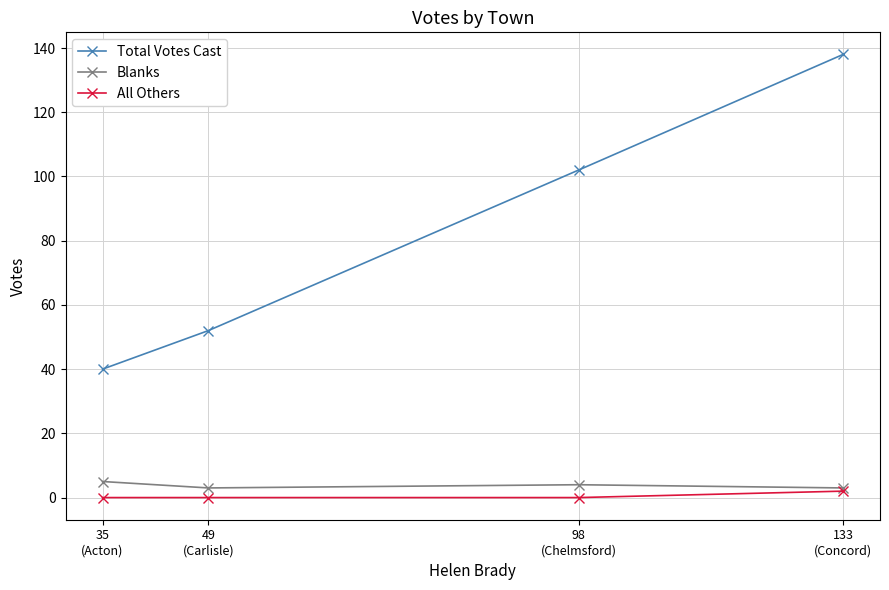

True or false: All Others and Total Votes Cast cross at least once.

False